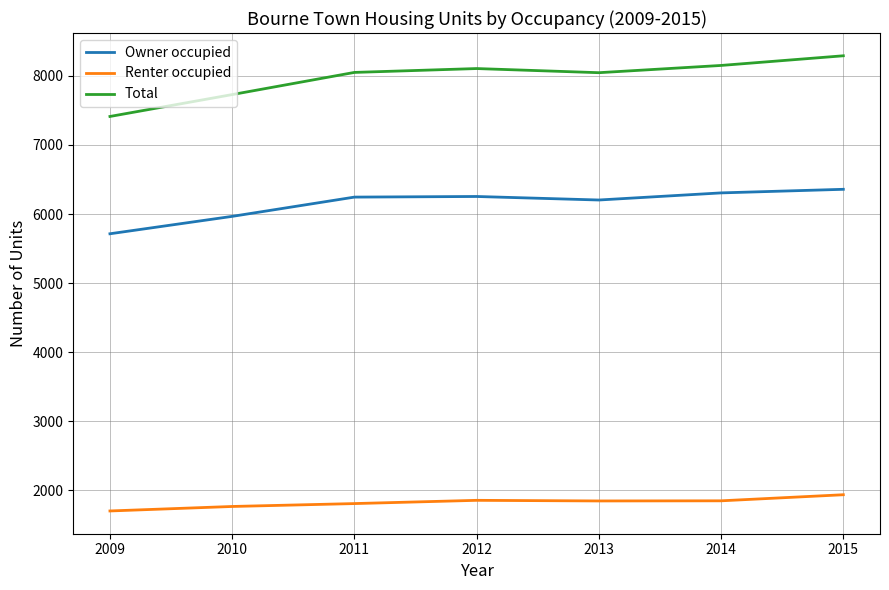

Is the value of Total at 2010 greater than the value of Renter occupied at 2013?

Yes